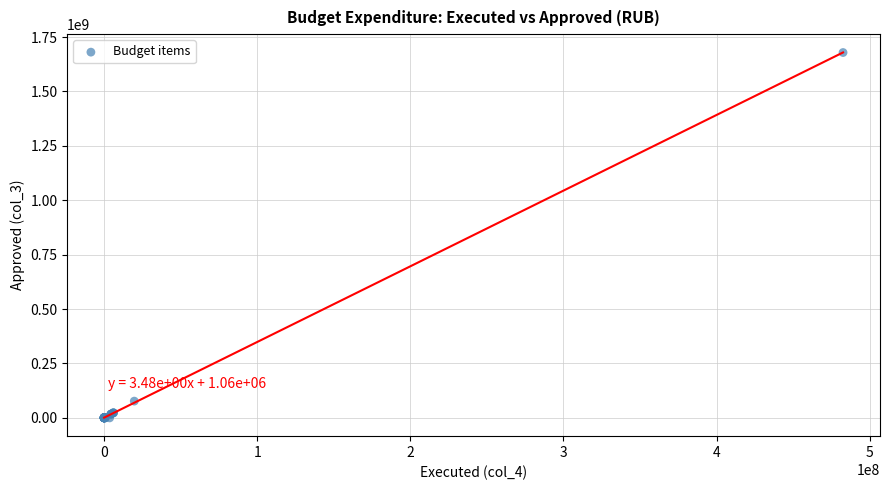

What Y value in the scatter plot is closest to 839407700?

77036105.3